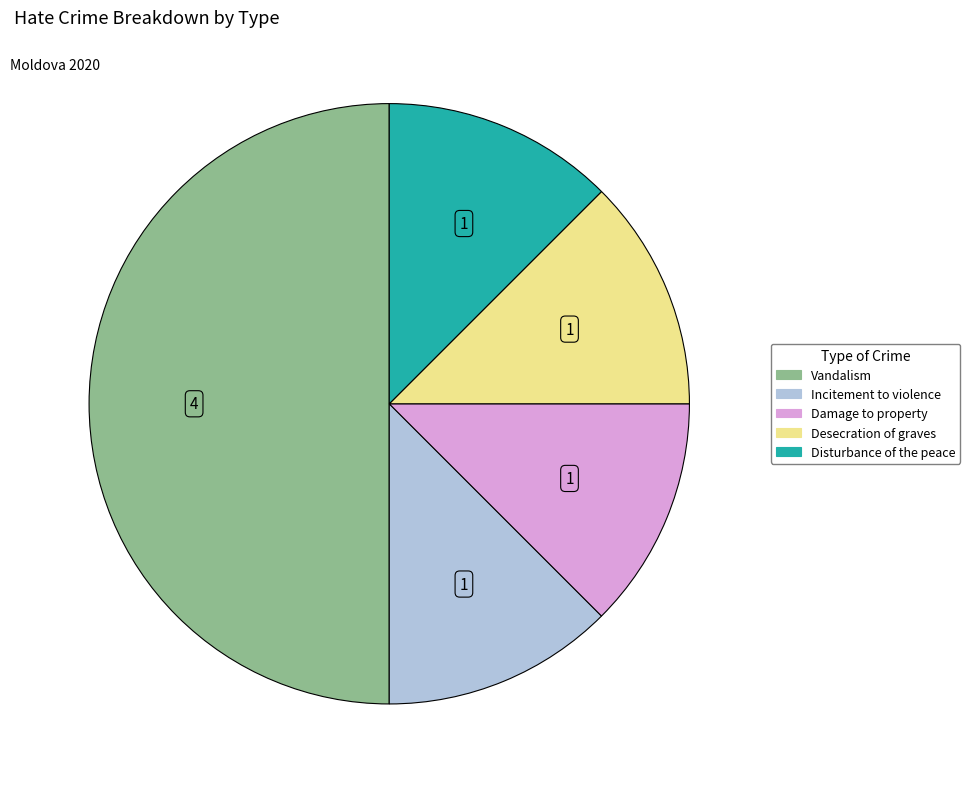

Between Disturbance of the peace and Vandalism, which is larger?

Vandalism